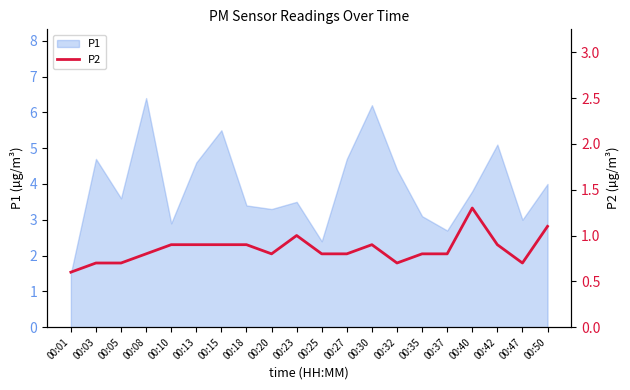

Does the chart display data point markers on the line(s)?

No